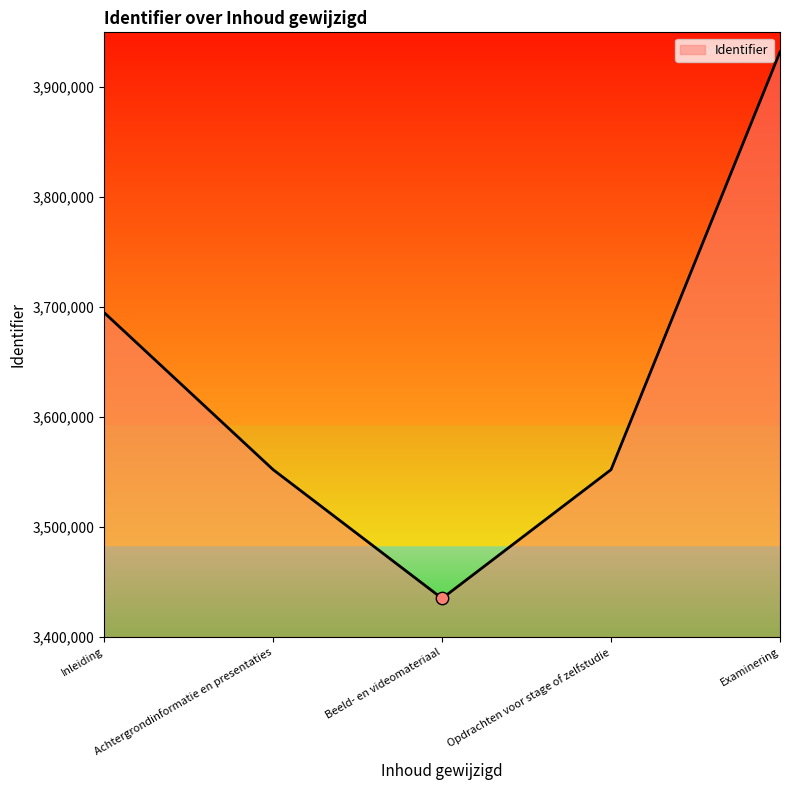

What is the change in value from Inleiding to Opdrachten voor stage of zelfstudie?

-142886